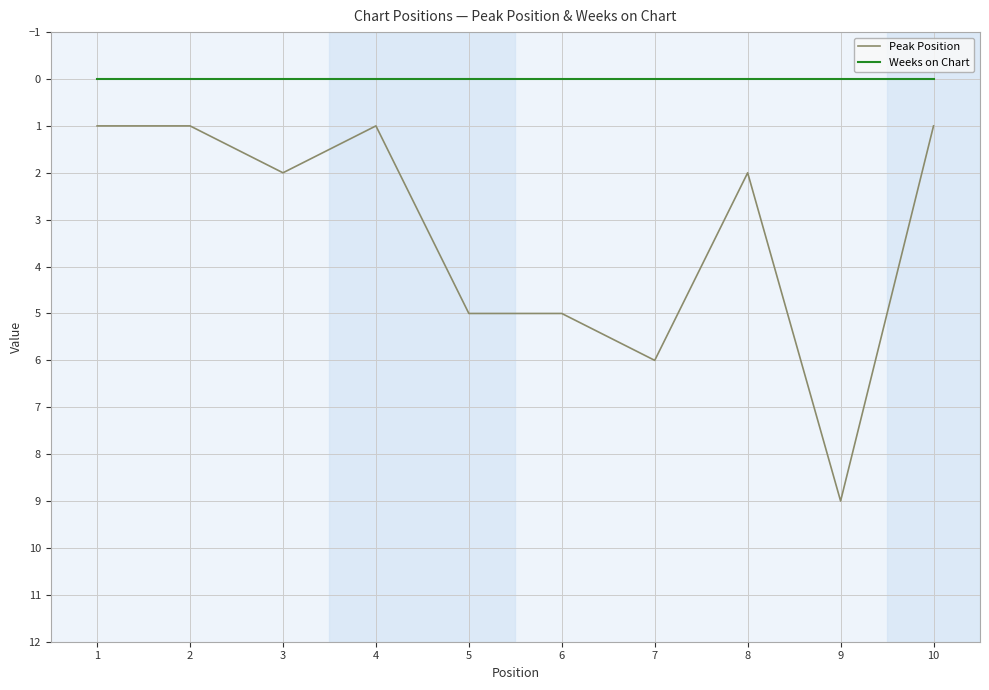

Rank the series by their maximum value, from lowest to highest.

Weeks on Chart, Peak Position